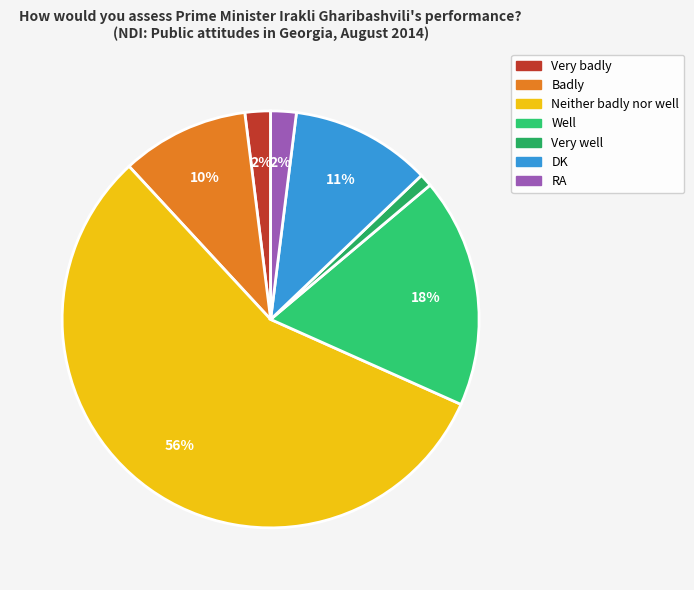

What is the change in value from Well to DK?

-7